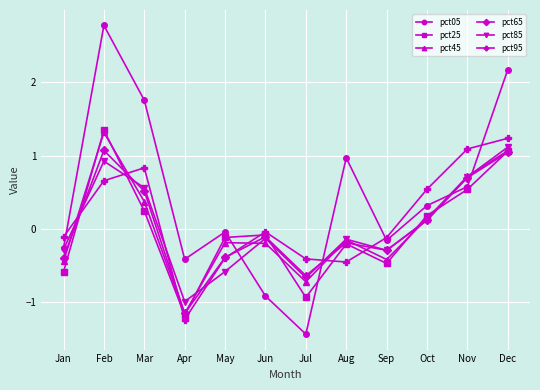

What are all the series names shown in the legend?

pct05, pct25, pct45, pct65, pct85, pct95